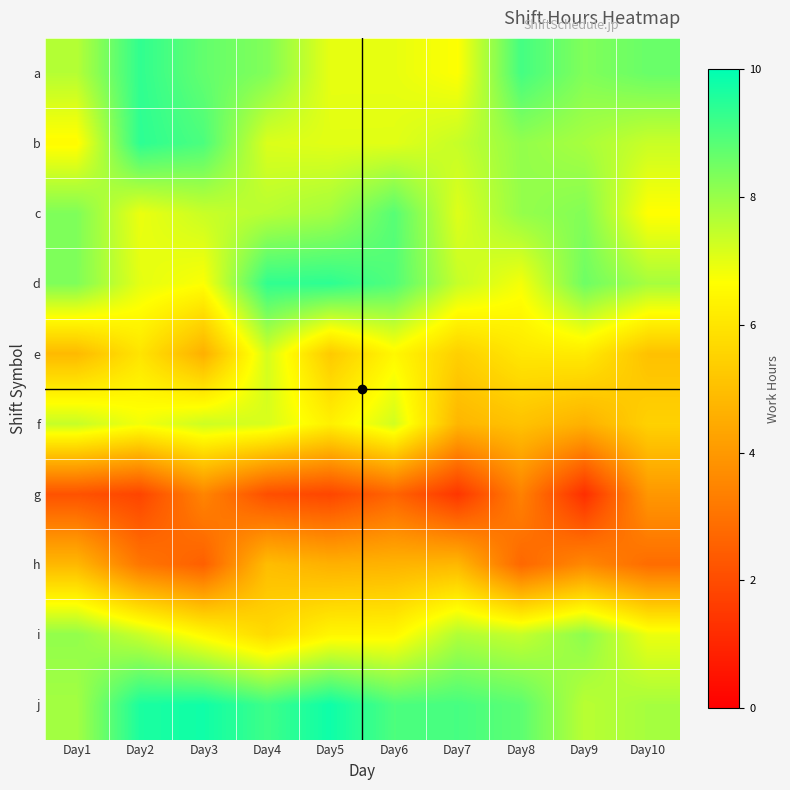

What is the spread (max minus min) of values at Day8?

6.4